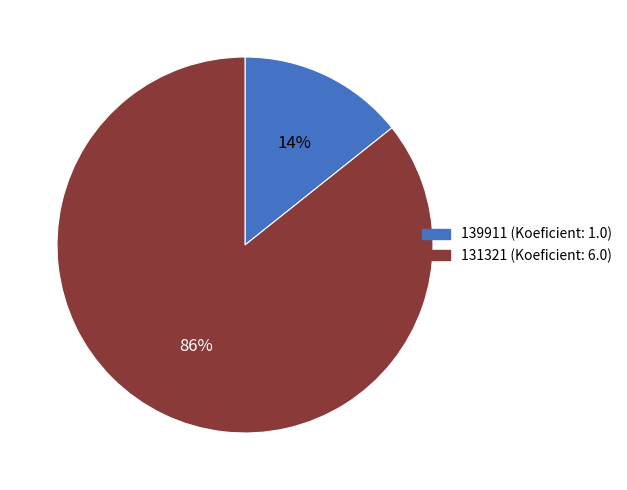

To the nearest percent, what is the combined percentage of 139911 and 131321?

100%